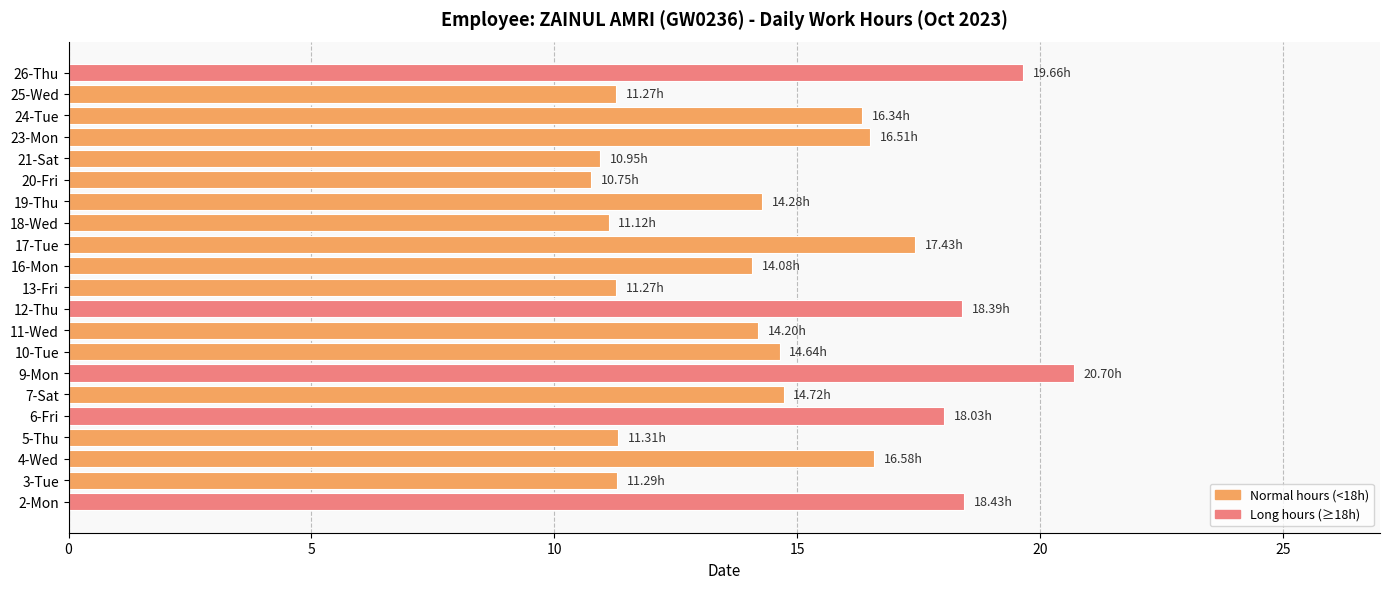

What is the sum of the values at 10-Tue and 24-Tue?

31.0